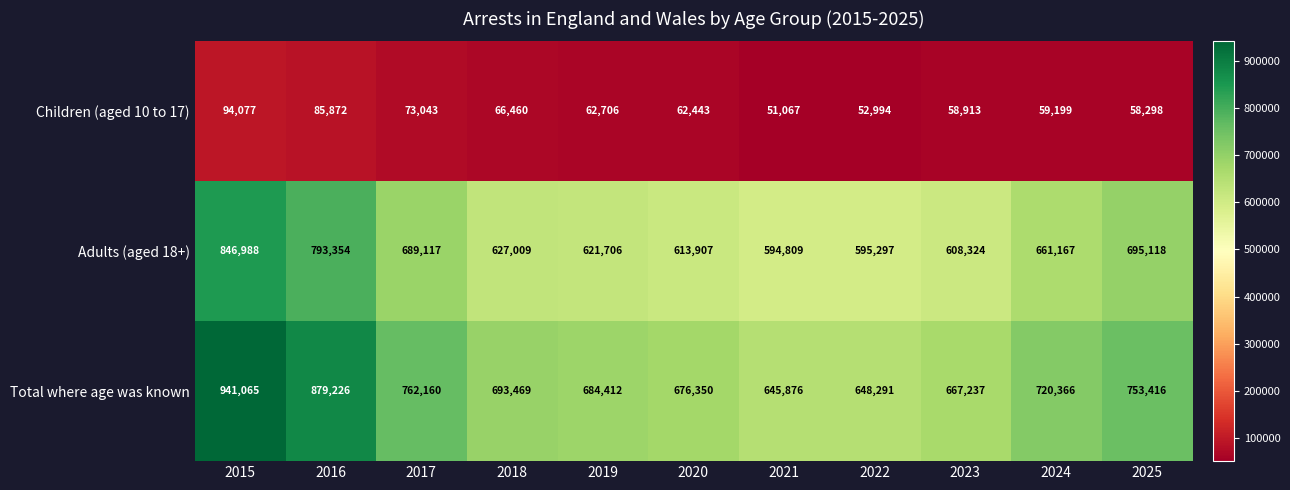

What is the minimum value shown in the chart?

51067